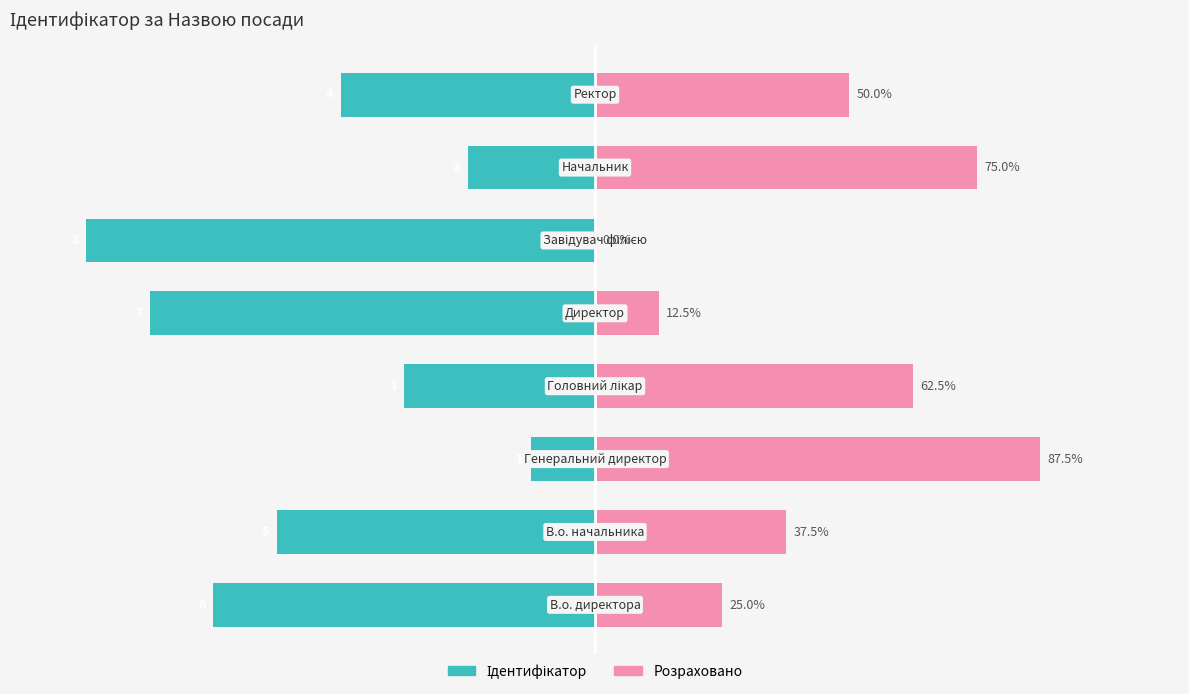

What is the difference between the maximum and minimum values in the Розраховано series?

87.5